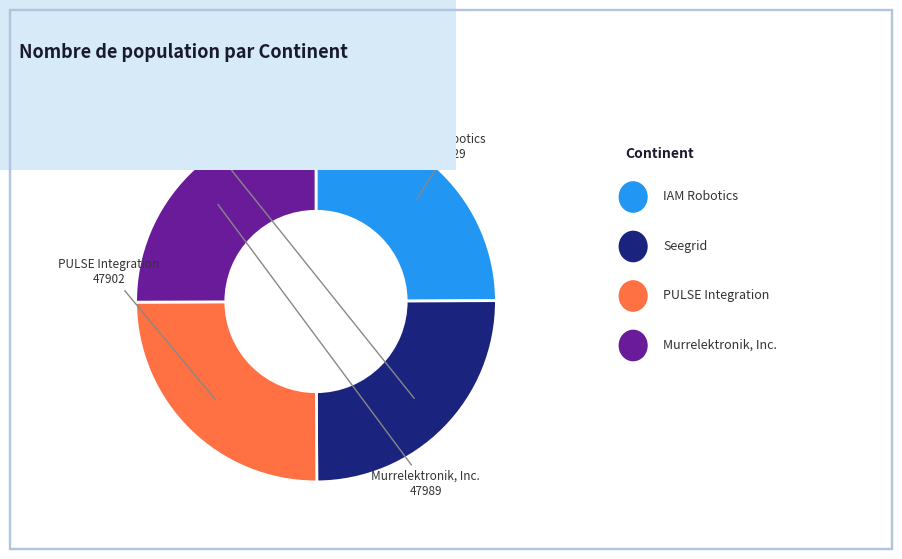

Is there a majority slice in this chart?

No